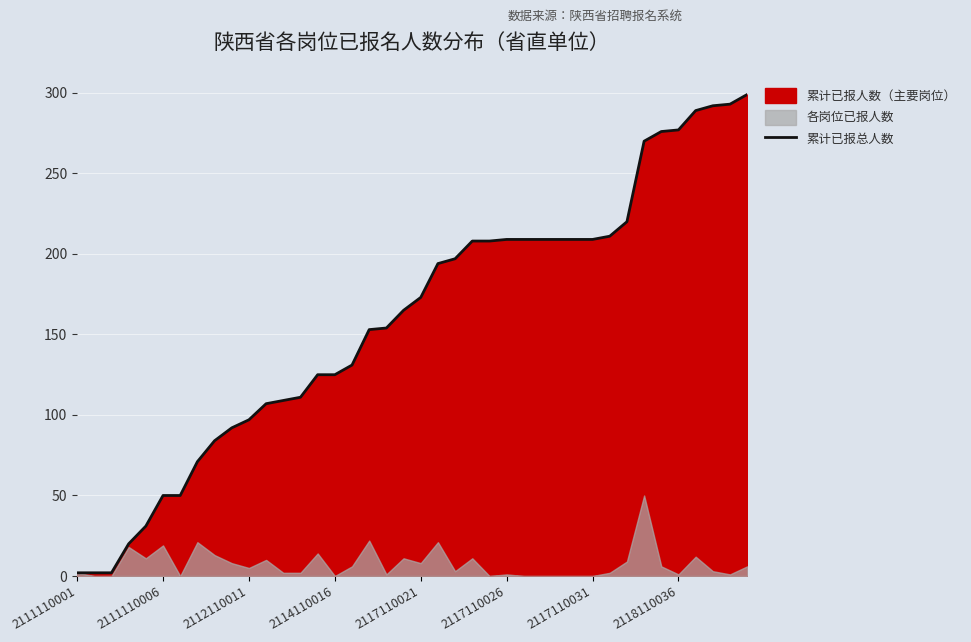

True or false: 累计已报总人数 has a value of 173 at 2117110021.

True